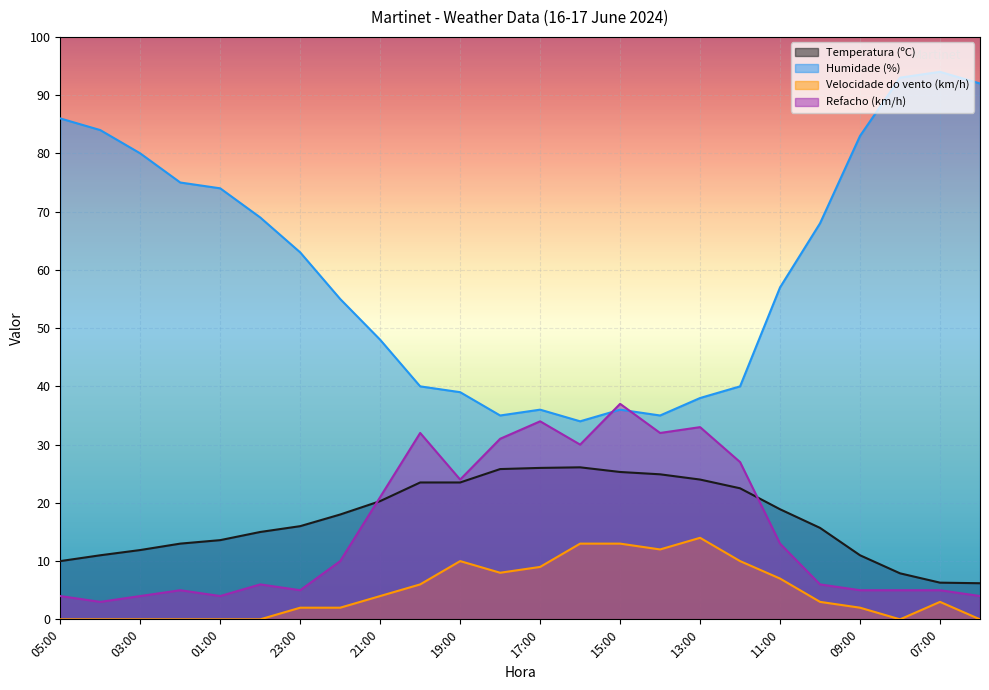

What is the label of the 11th point from the right?

16:00